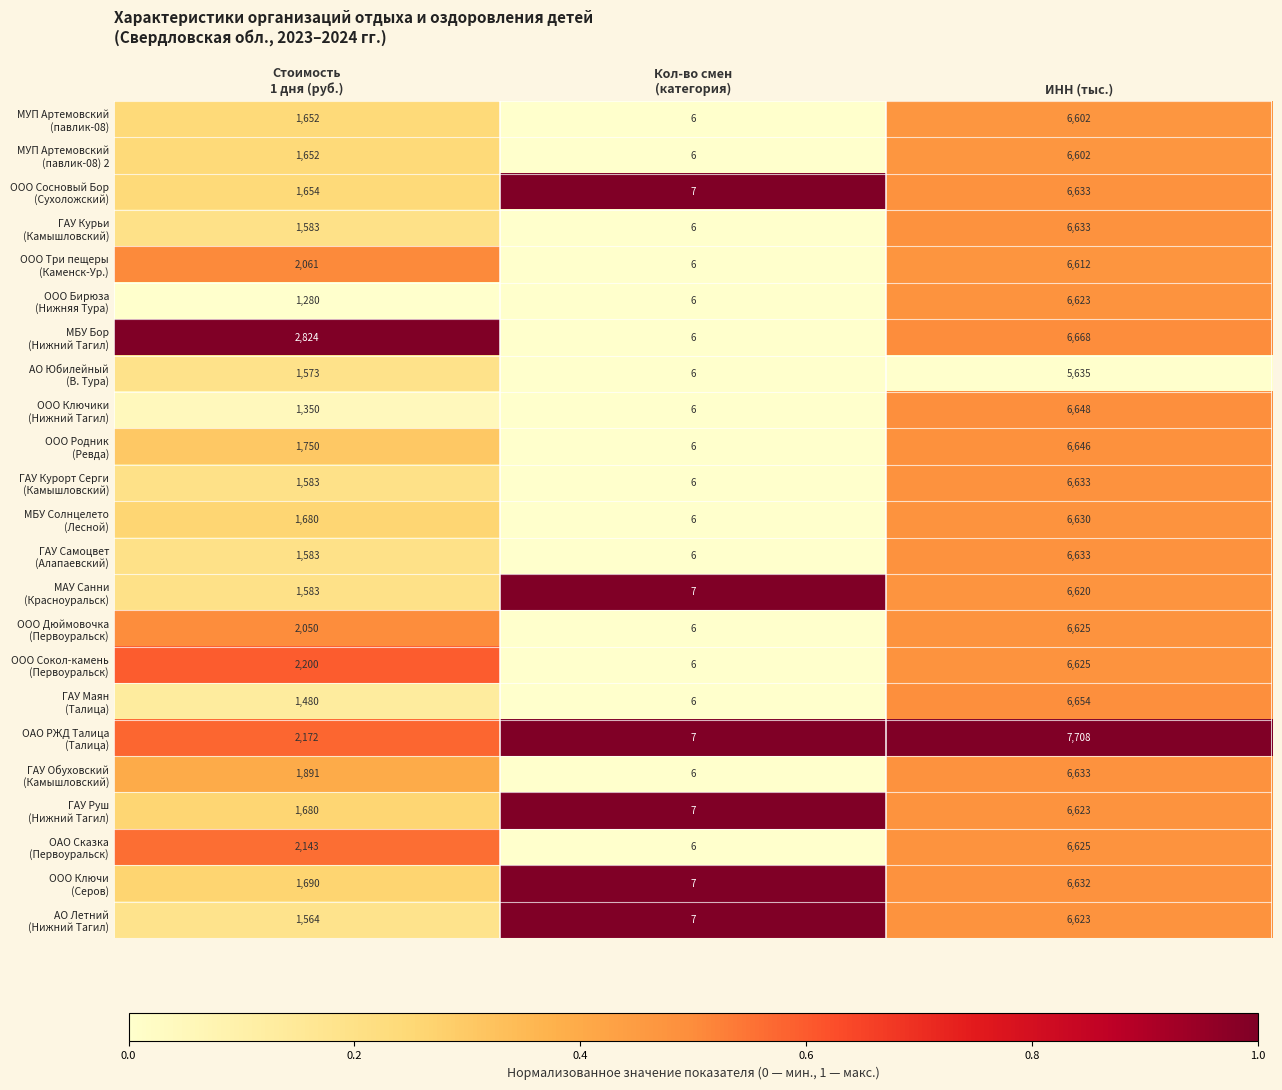

At which category does the chart reach its peak across all series?

ИНН (тыс.)